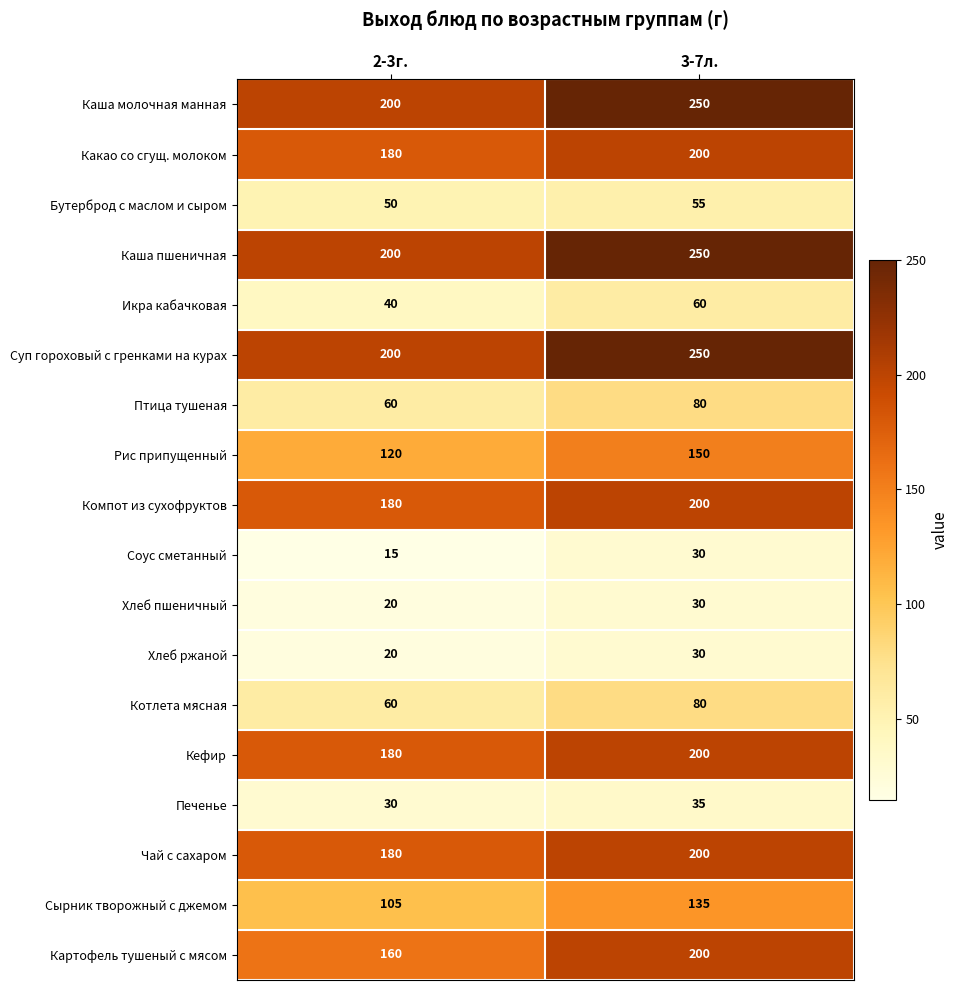

Rank the categories by Кефир value from highest to lowest.

3-7л., 2-3г.